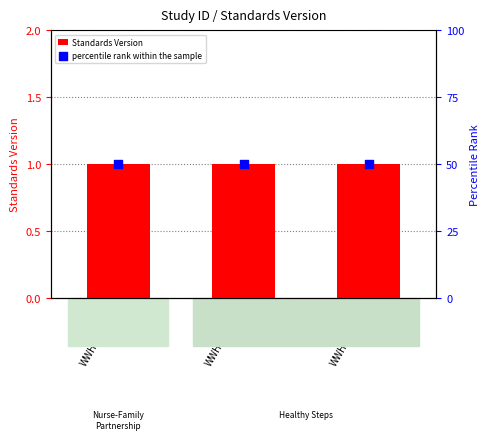

At how many categories does at least one series exceed 45?

3